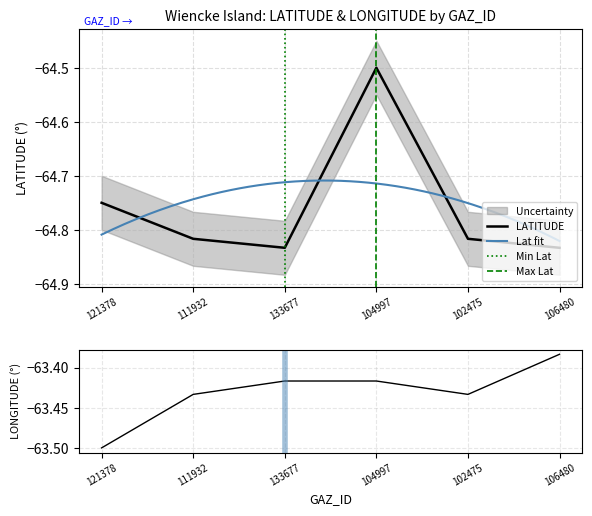

True or false: LONGITUDE has more than 1 interior local peaks.

False